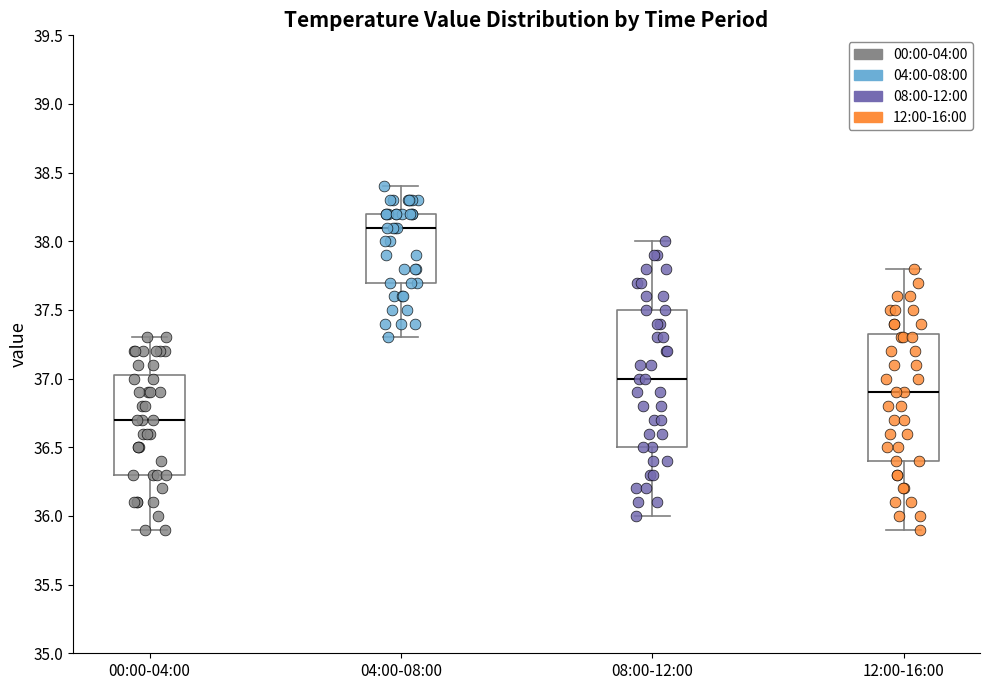

Where does the median line of the box for 08:00-12:00 sit on the y-axis? The values are not printed on the chart, so give them approximately, as read against the axis.

37.00